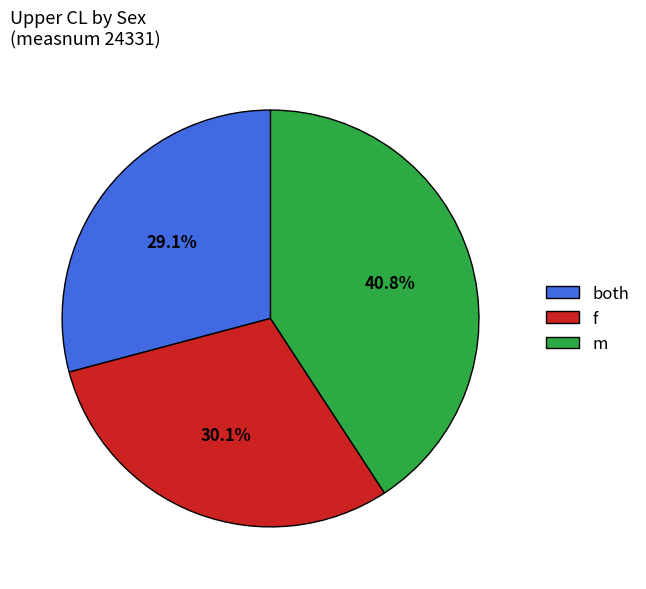

What portion of the pie excludes f?

69.9%